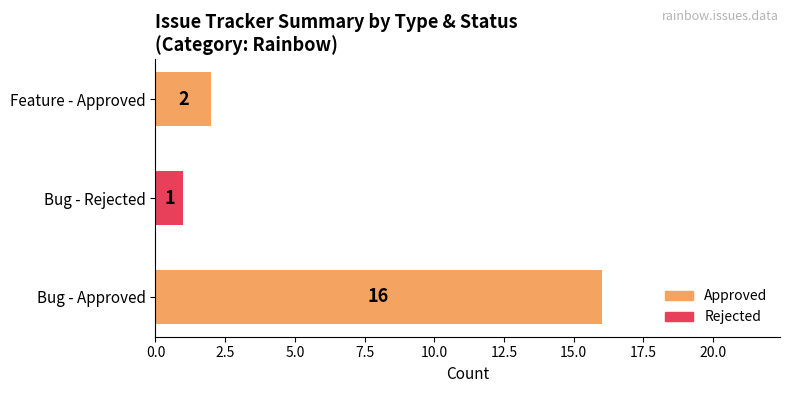

Reading top to bottom, what are all the values shown in this chart?

2	1	16